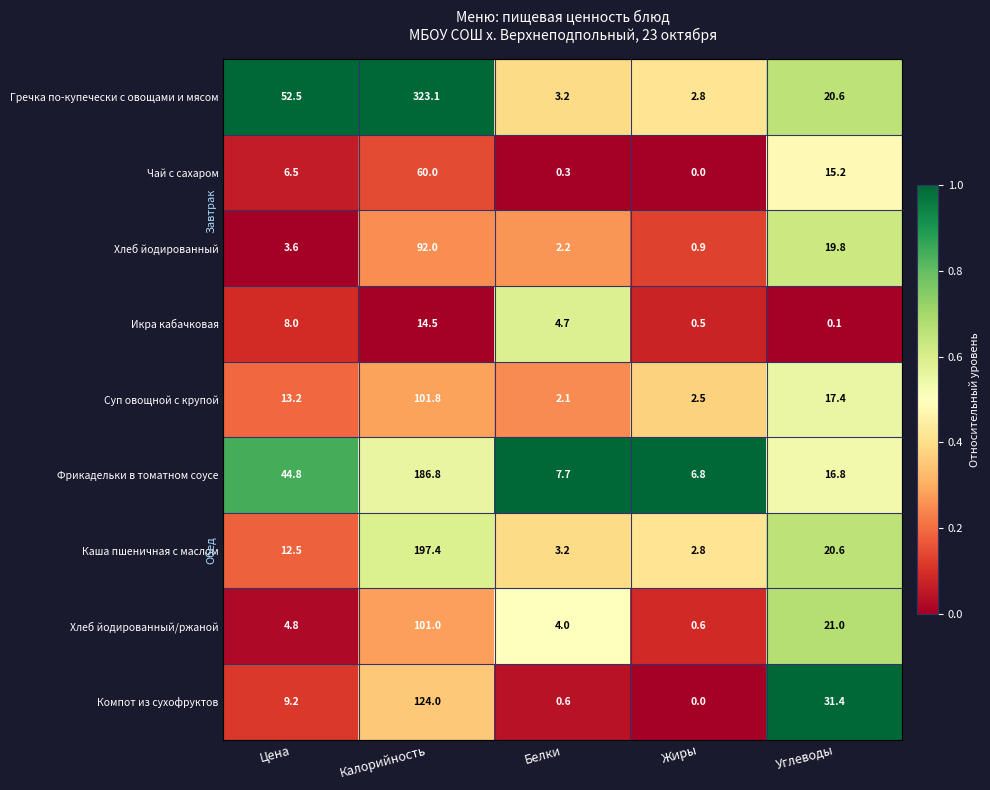

At which label is Хлеб йодированный closest to 46?

Углеводы